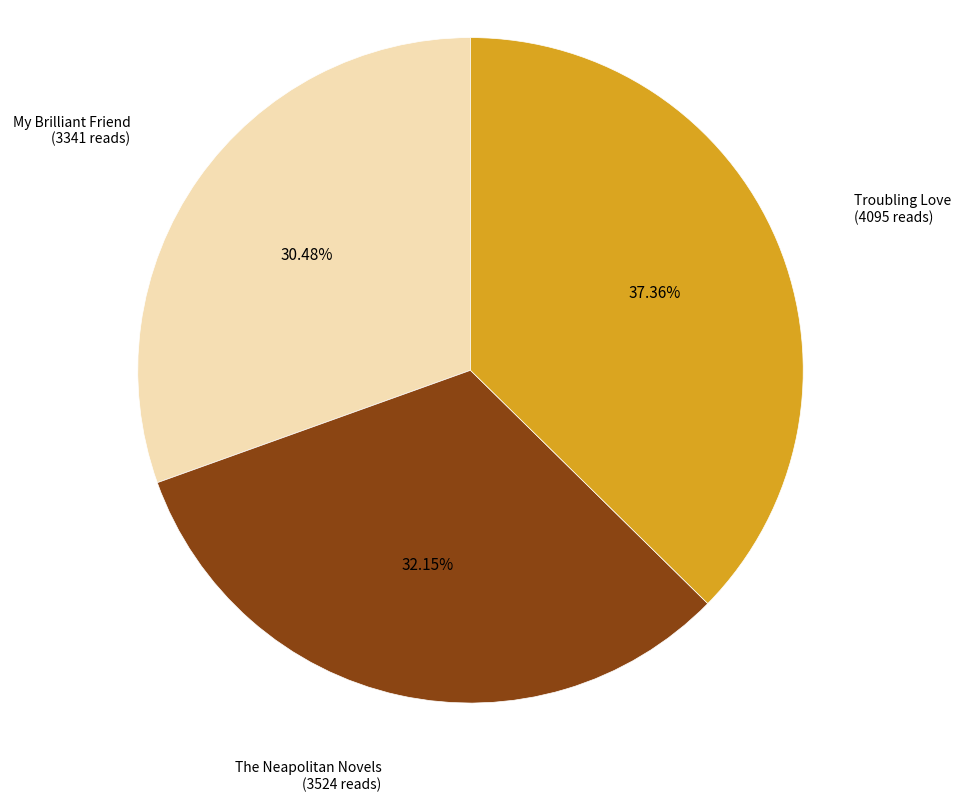

Does any single category account for the majority?

No